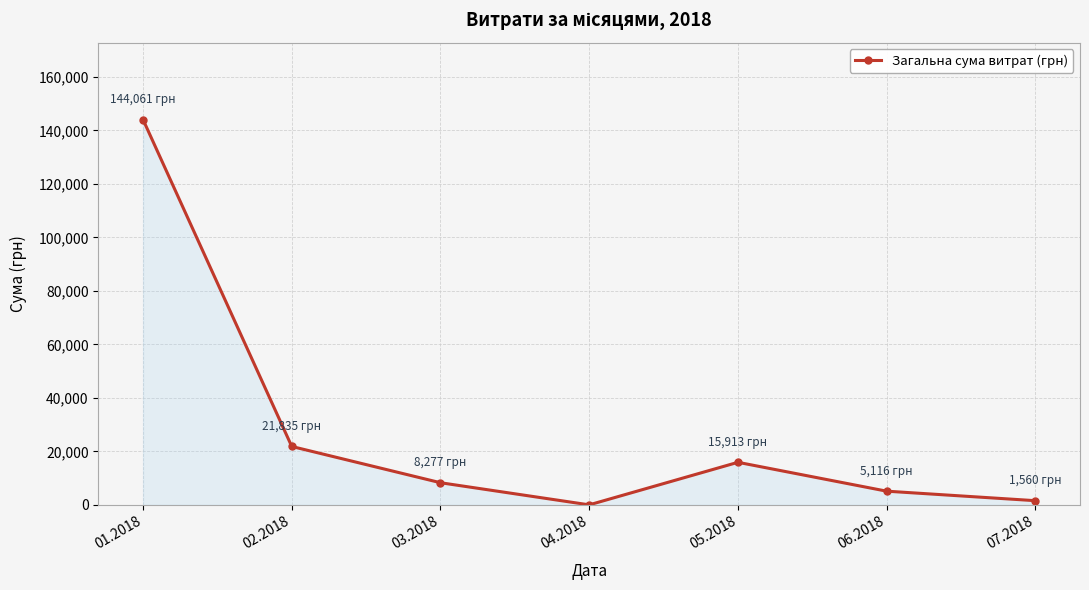

Is it true that the value at 01.2018 is 71455.7?

False